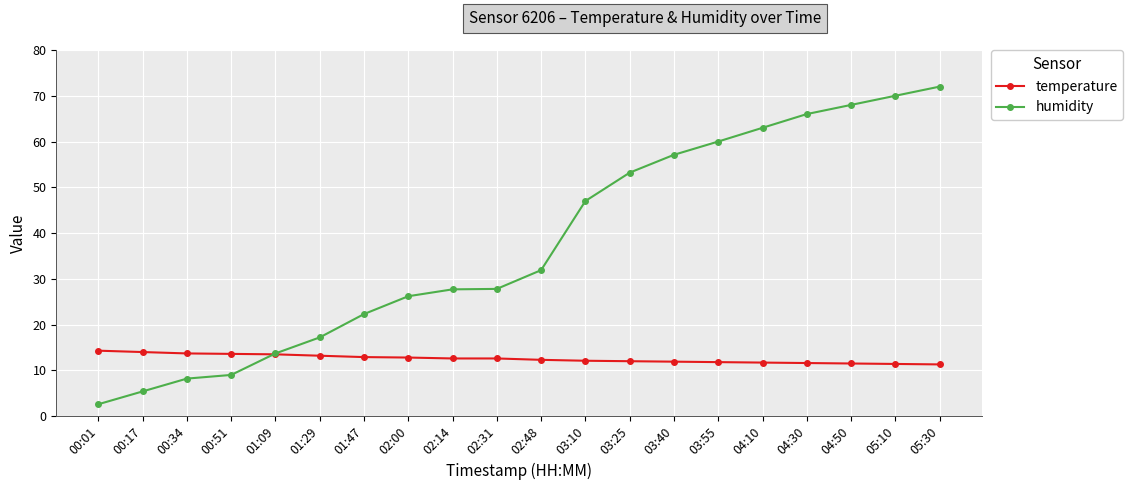

At how many categories does at least one series exceed 20?

14